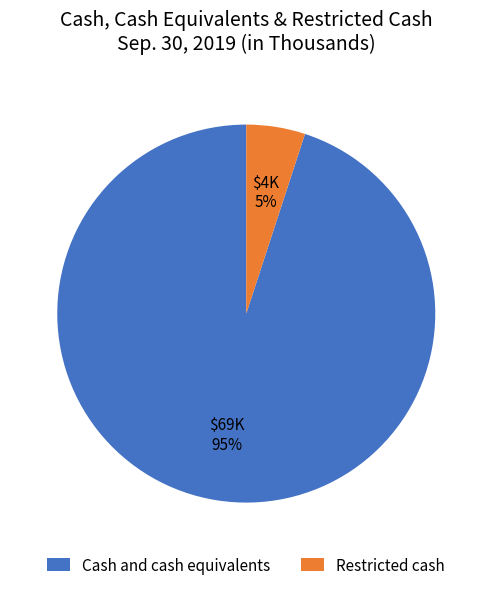

What percentage is the Cash and cash equivalents slice, to the nearest percent?

95%